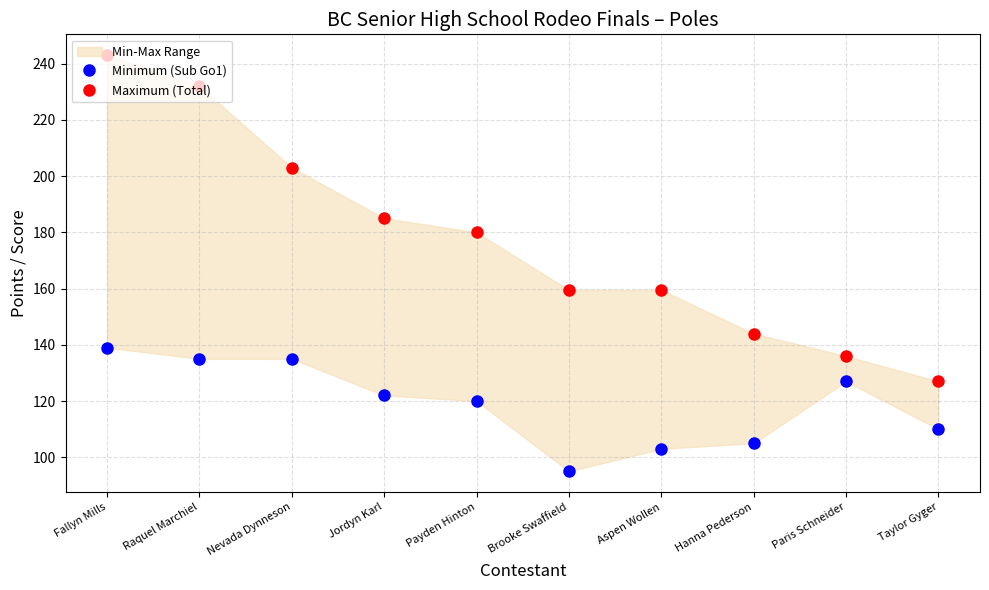

True or false: Minimum (Sub Go1) and Maximum (Total) intersect in this chart.

False